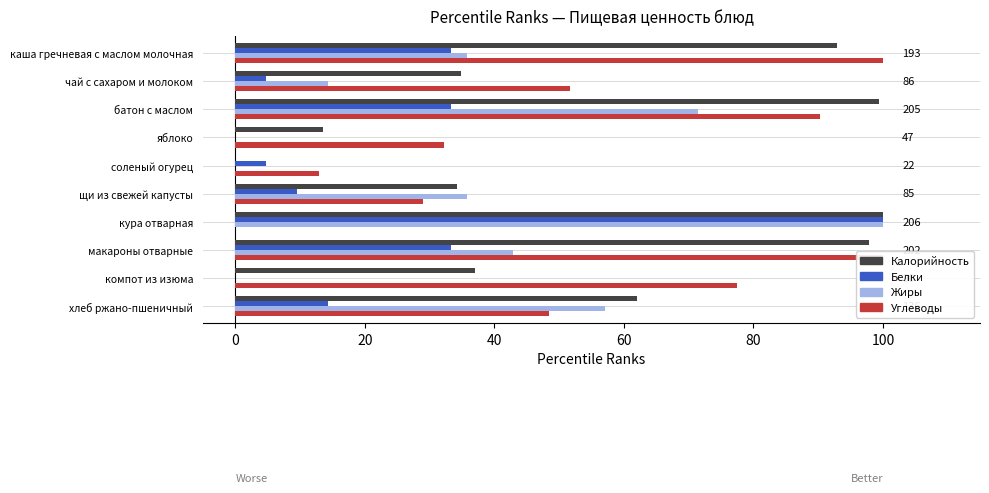

True or false: Углеводы has a value of 32.3 at яблоко.

True